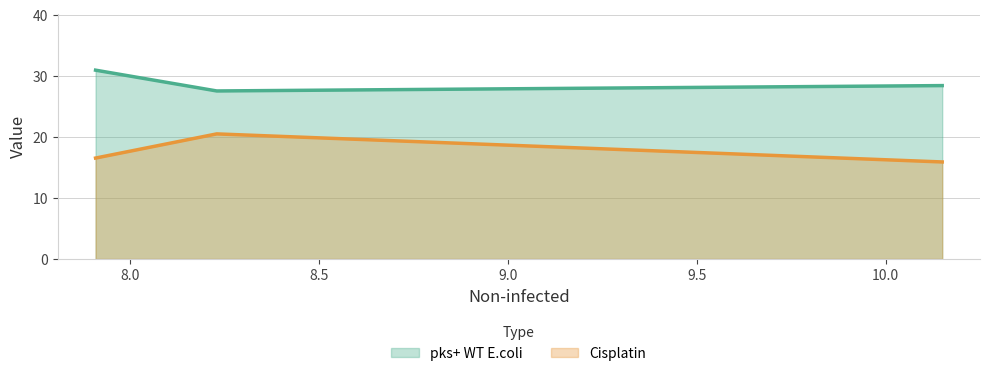

What is the value of the pks+ WT E.coli point at the 3rd from the left?

28.4